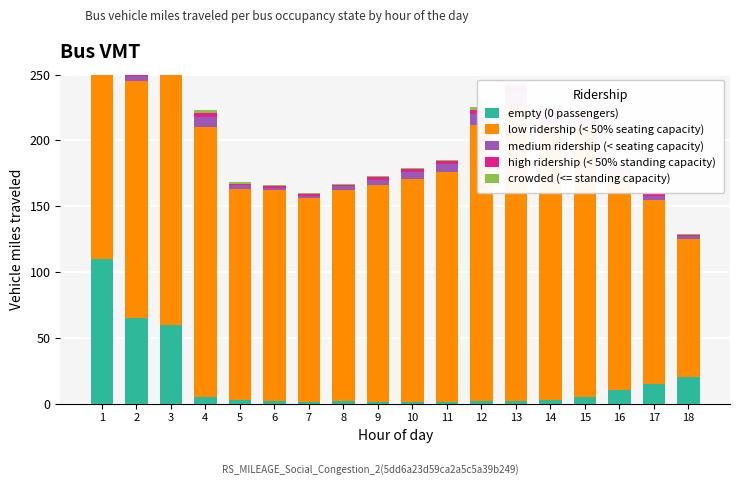

Which series changed the most between 3 and 8?

empty (0 passengers)